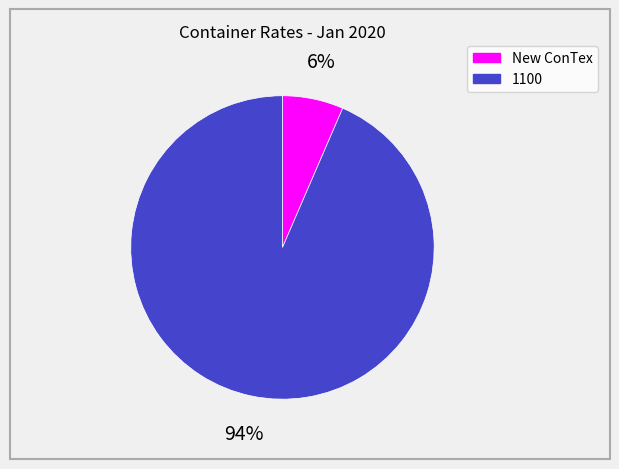

Combined, do 1100 and New ConTex account for over 50%?

Yes